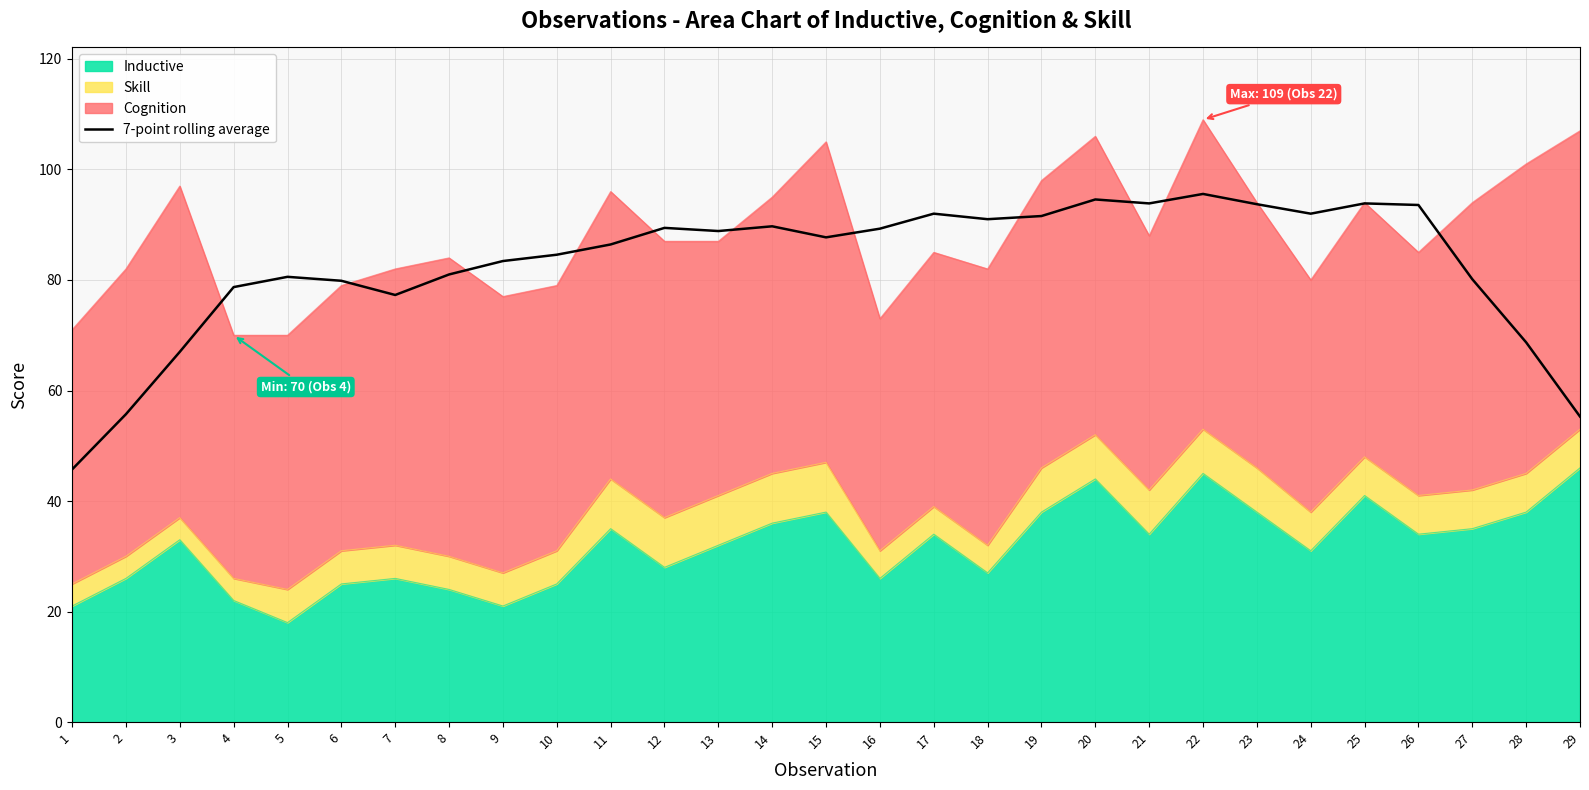

What is the value of the 23rd point from the left?

93.7